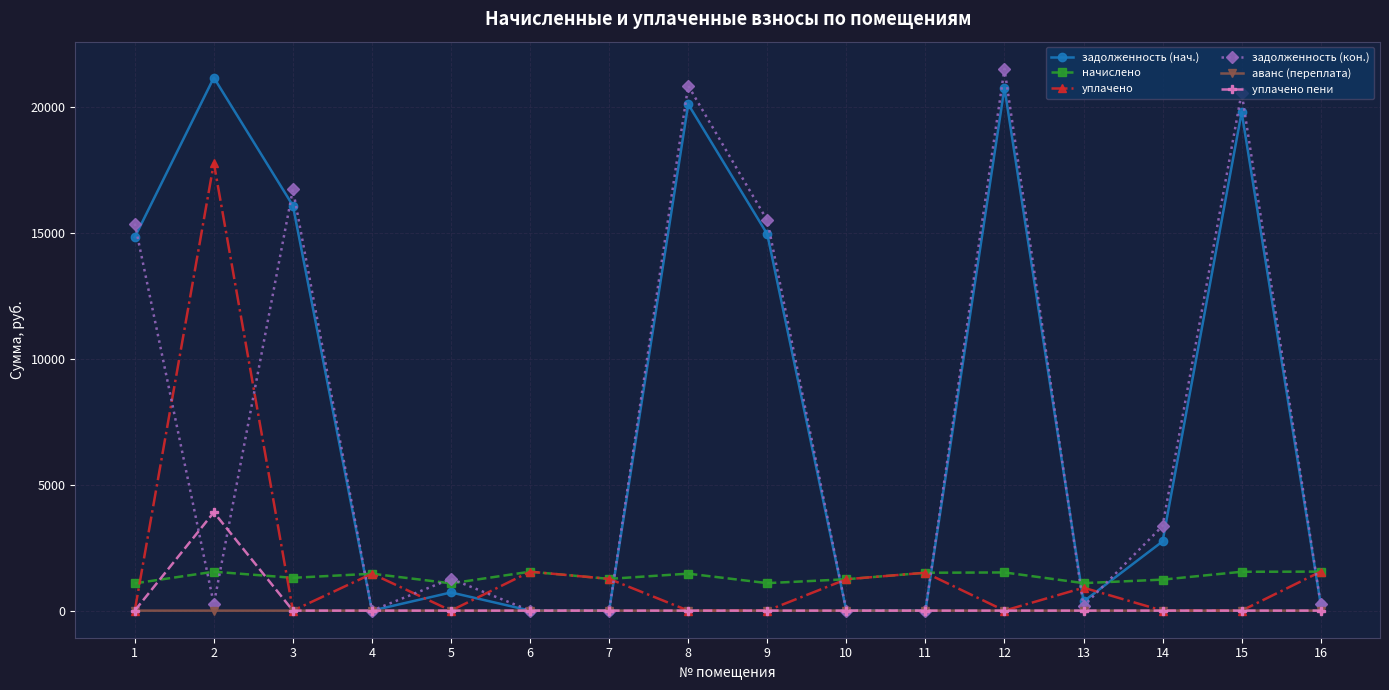

Count the number of data series in this chart.

6